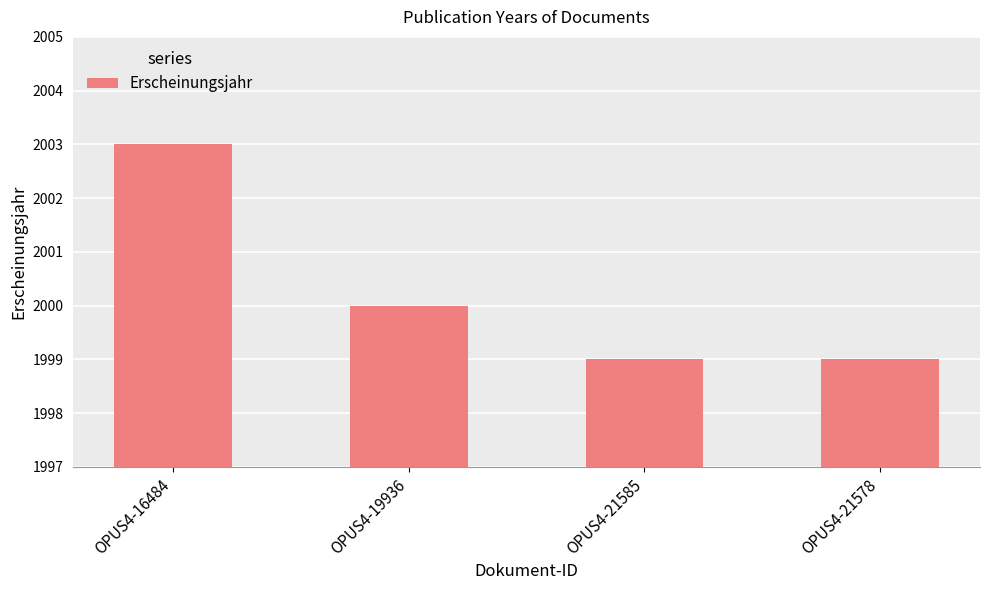

The value at OPUS4-21585 is 1999. True or false?

True